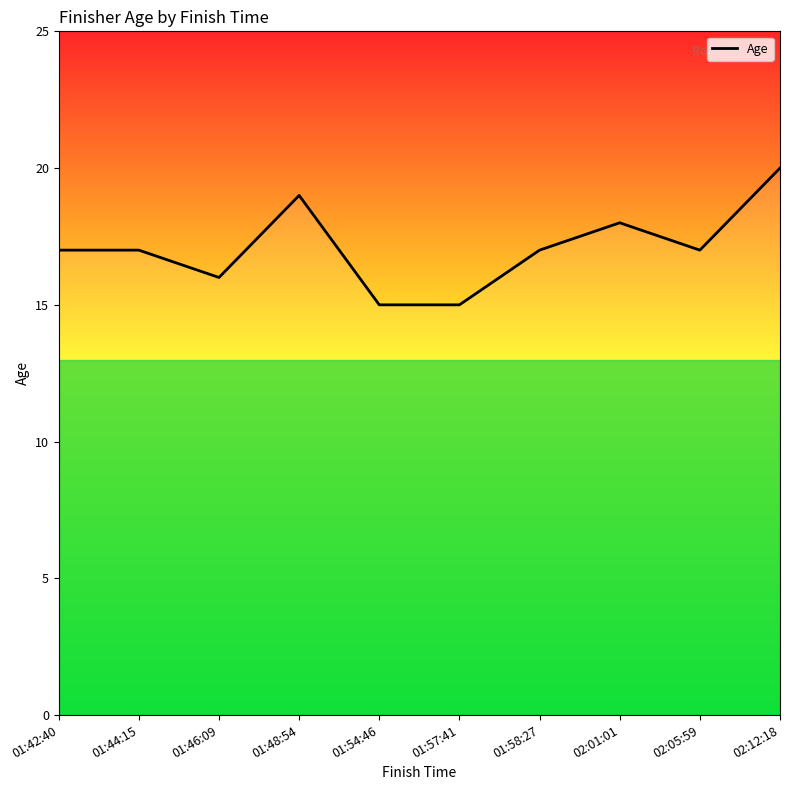

What is the average value?

17